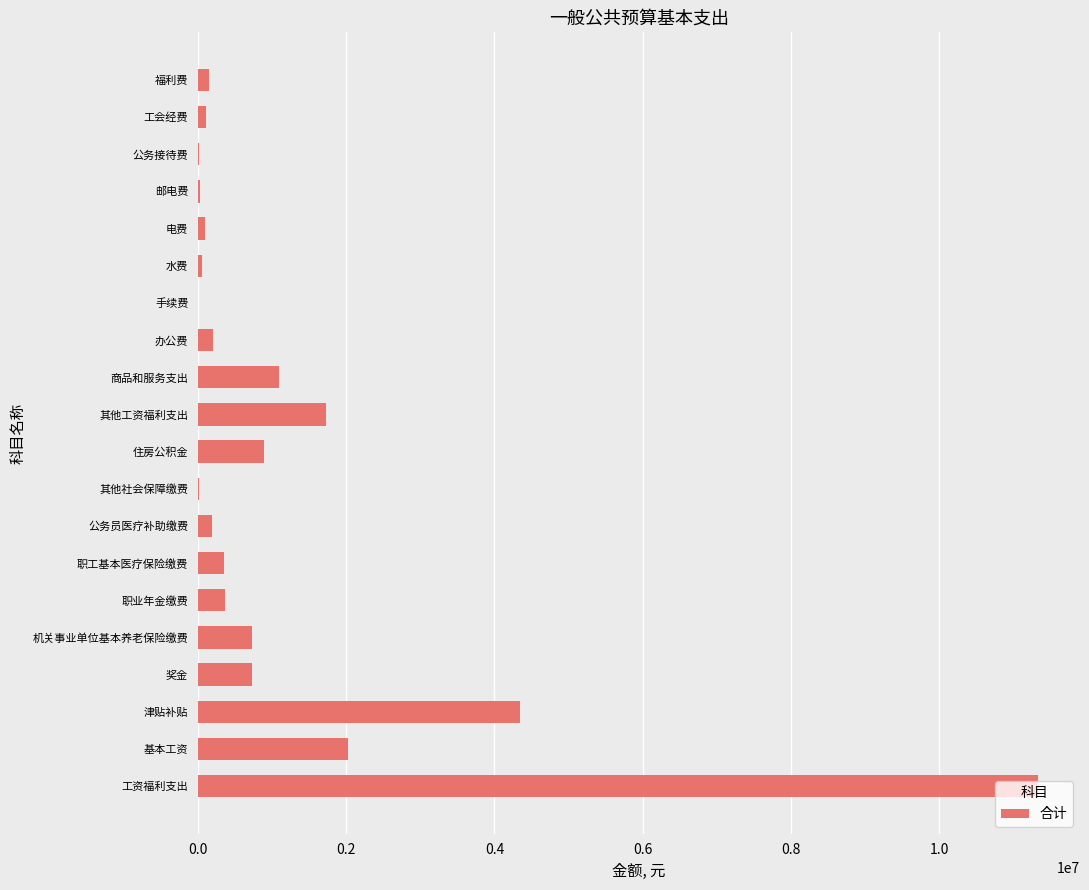

Which has a higher value, 基本工资 or 办公费?

基本工资